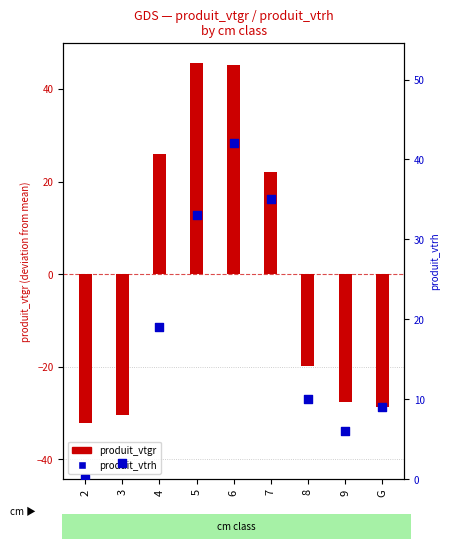

Is the value of produit_vtgr at 9 greater than the value of produit_vtrh at 7?

No